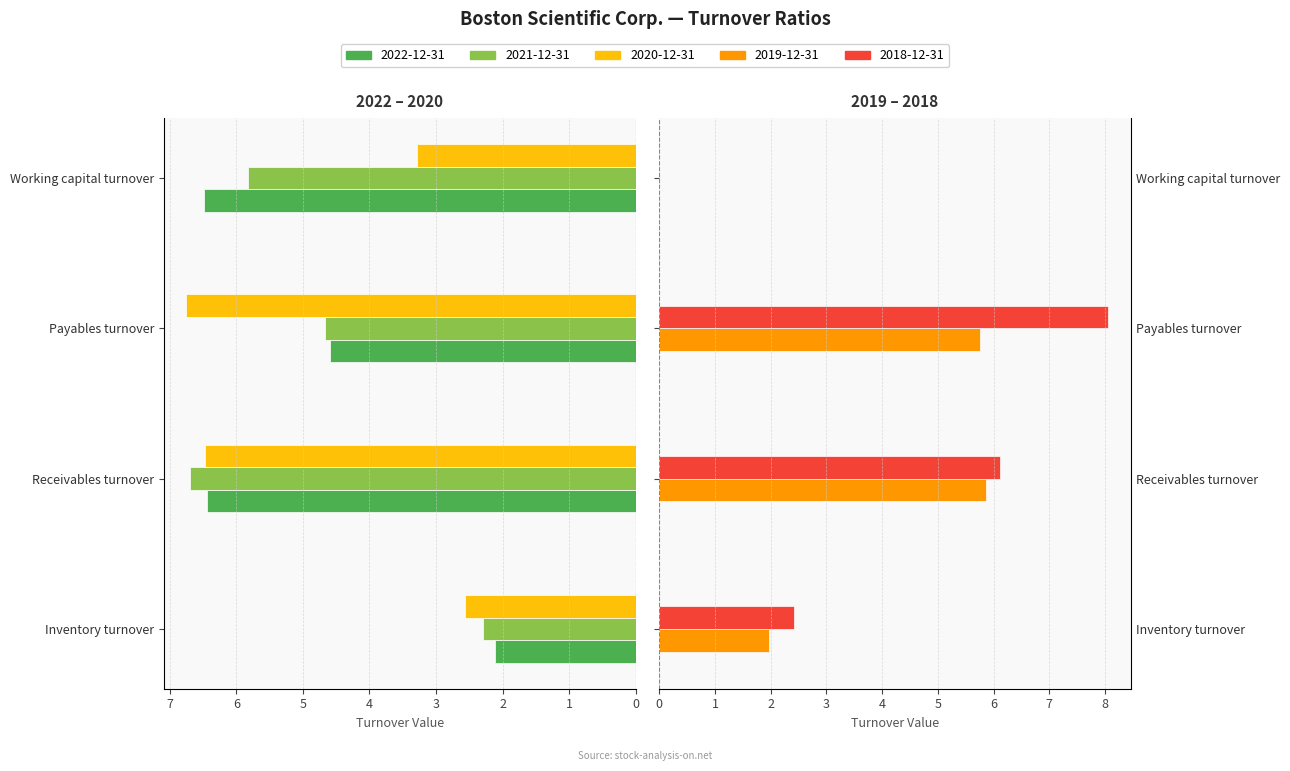

List the series in order of their peak value, highest first.

2018-12-31, 2020-12-31, 2021-12-31, 2022-12-31, 2019-12-31